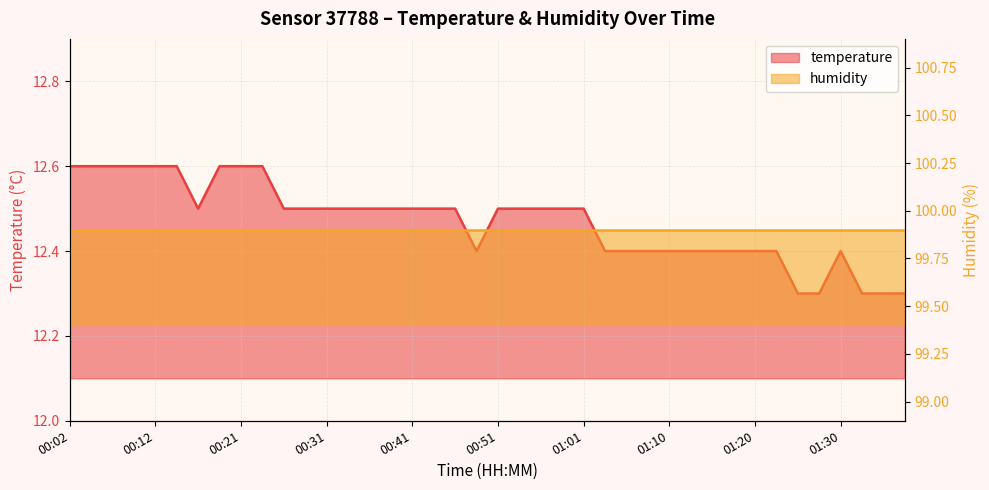

True or false: the data shows 12.5 at 00:46.

True